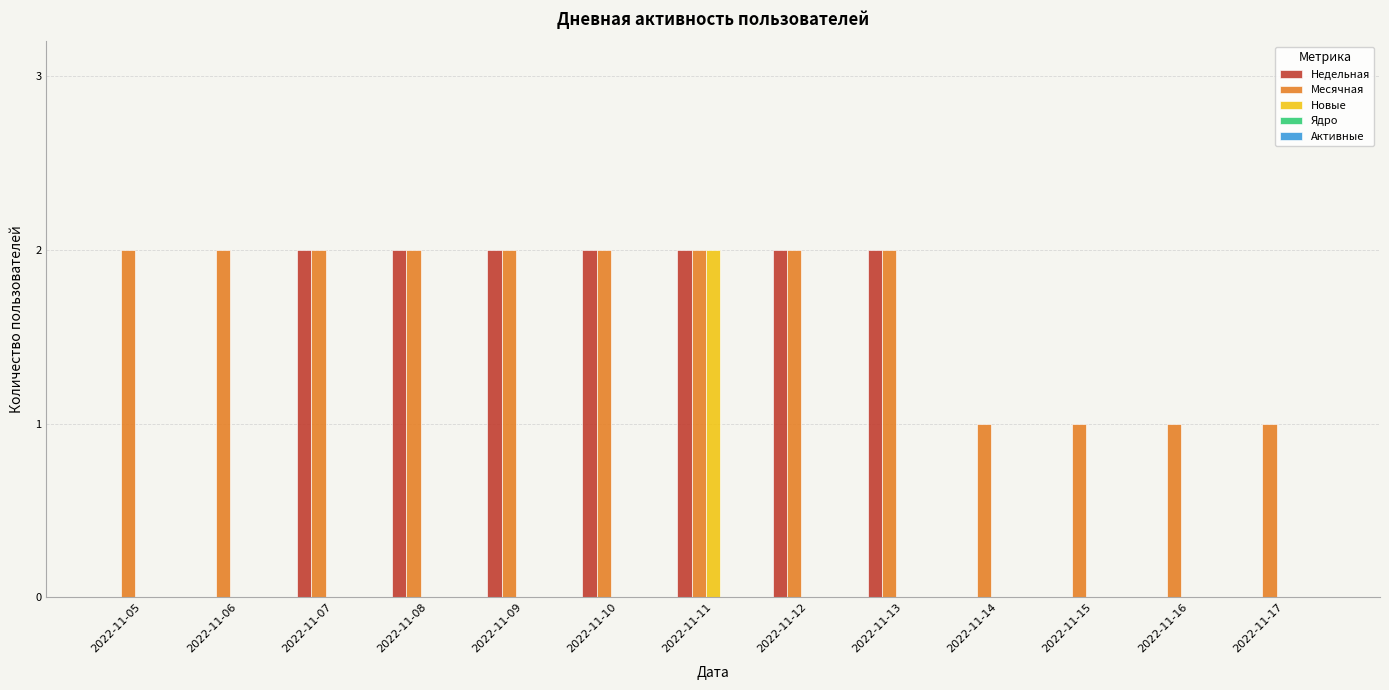

At which label does Новые reach its peak?

2022-11-11